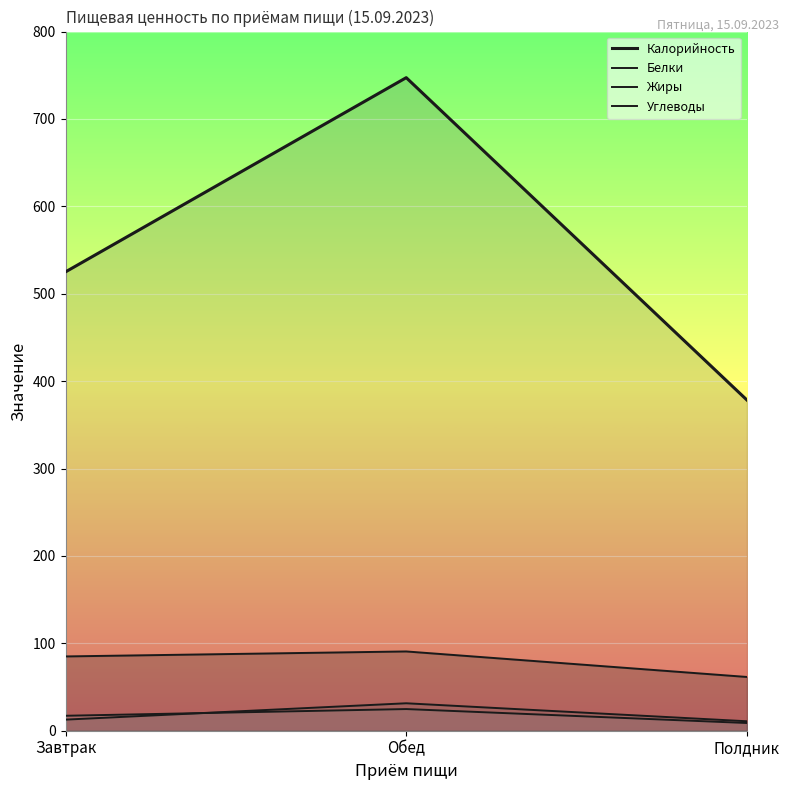

Between Завтрак and Полдник, which is larger?

Завтрак